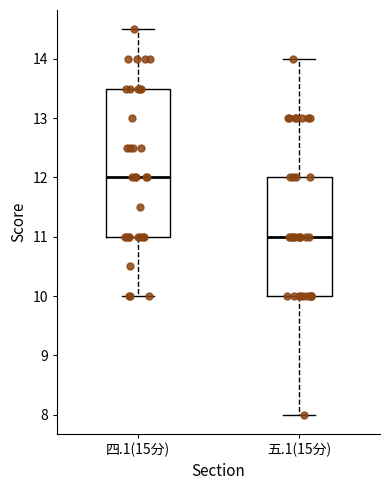

Where does the median line of the box for 四.1(15分) sit on the y-axis? The values are not printed on the chart, so give them approximately, as read against the axis.

12.0